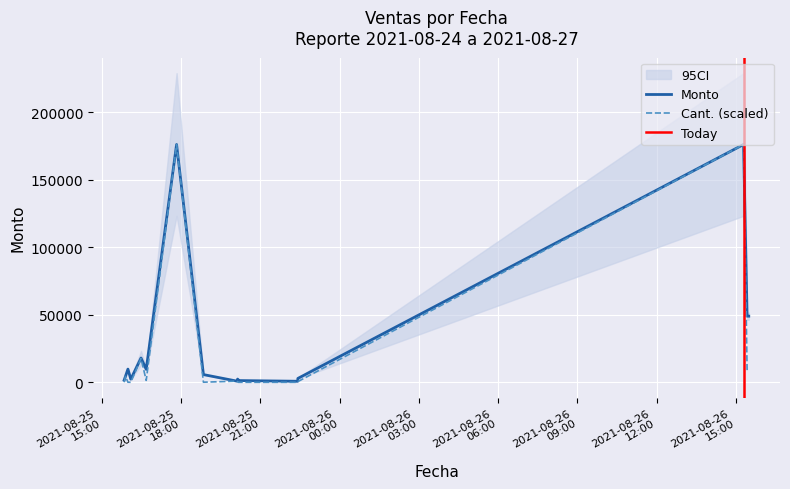

What is the sum of the Cant. values at 2021-08-25 16:28:30 and 2021-08-26 15:25:45?

26576.0